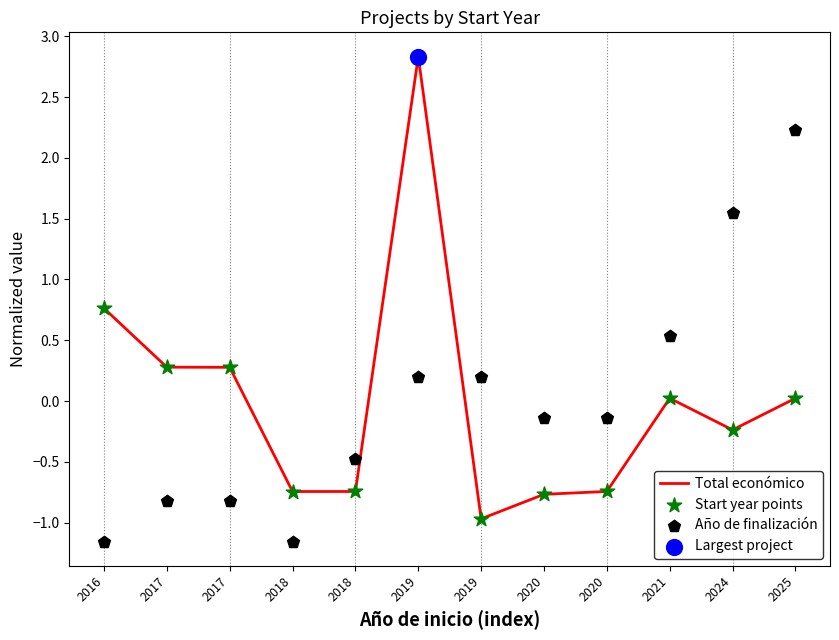

Is the value of Año de finalización at 2024 greater than the value of Total económico at 2025?

Yes